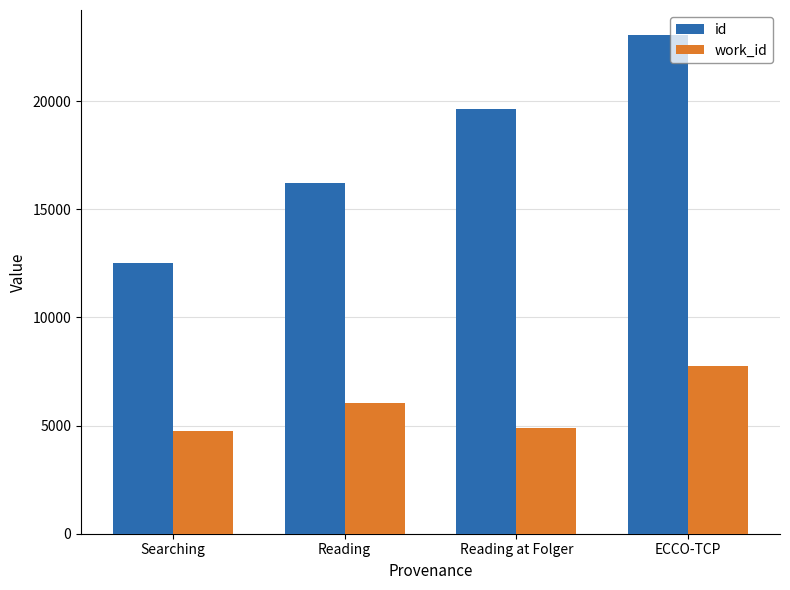

At which label does work_id first exceed 6058?

ECCO-TCP